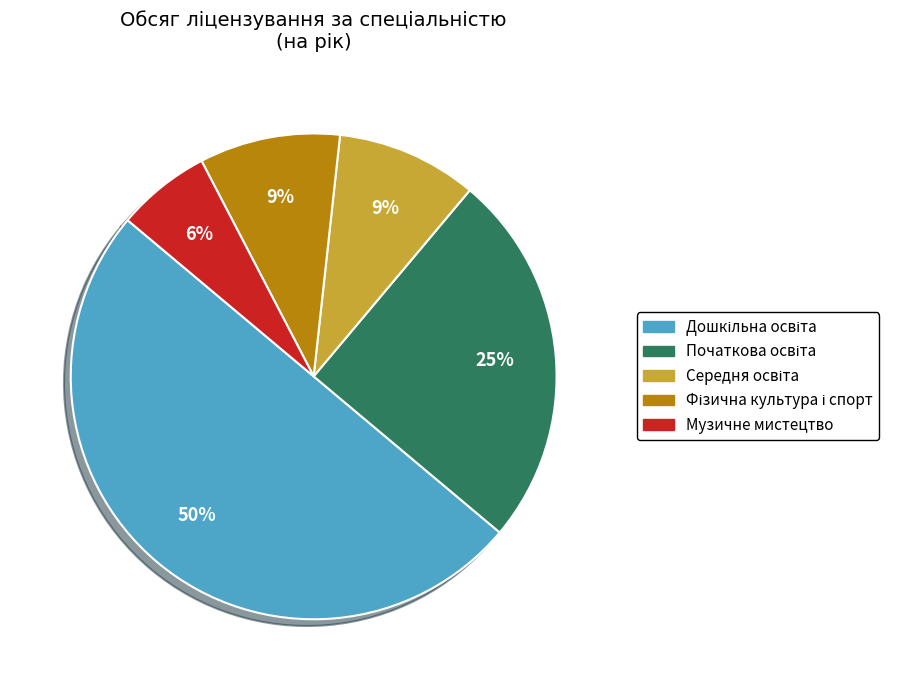

Which slice is the smallest?

Музичне мистецтво